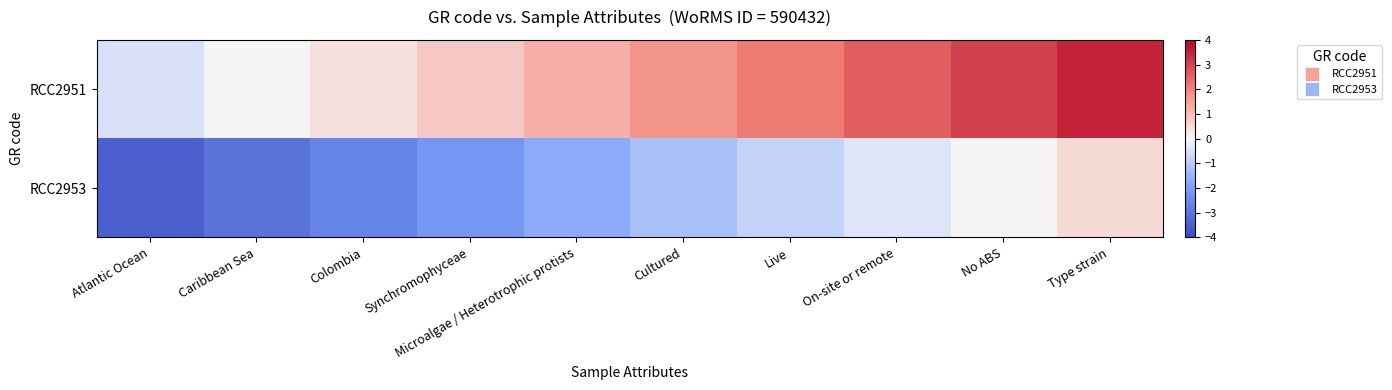

Rank the series by their average value, from lowest to highest.

RCC2953, RCC2951